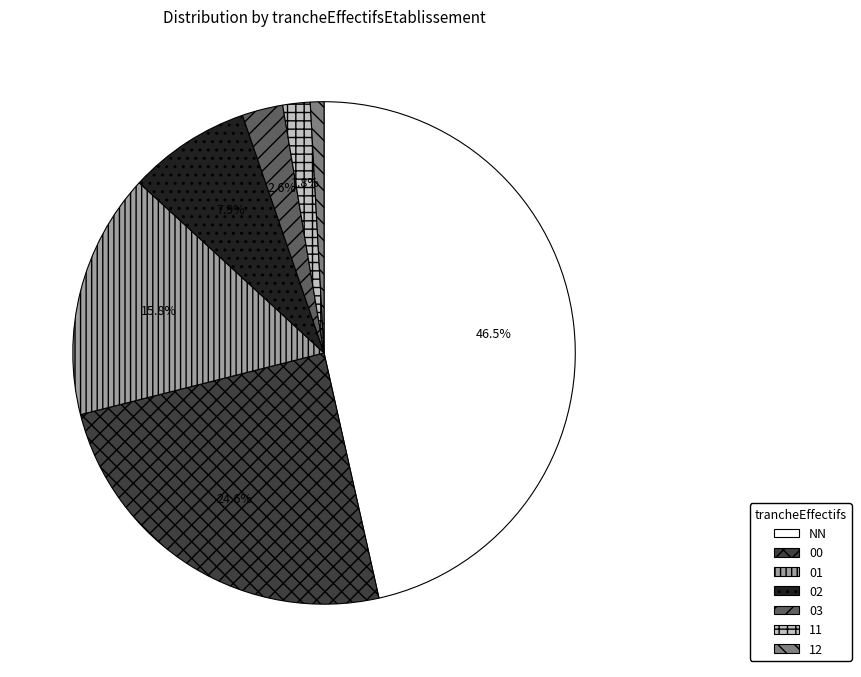

Which category has the biggest portion of the pie?

NN